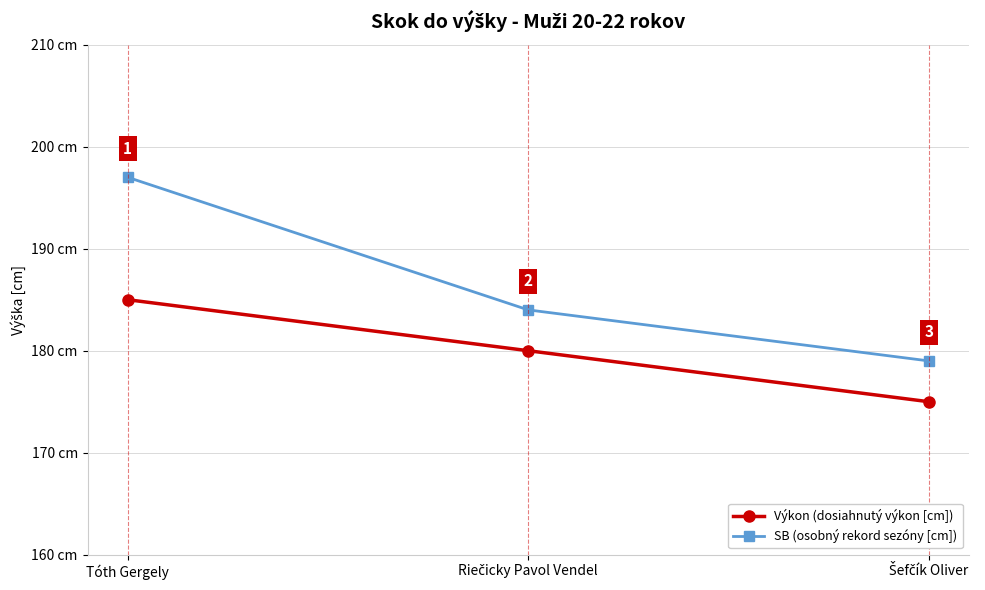

At which category is the sum across all series the highest?

Tóth Gergely